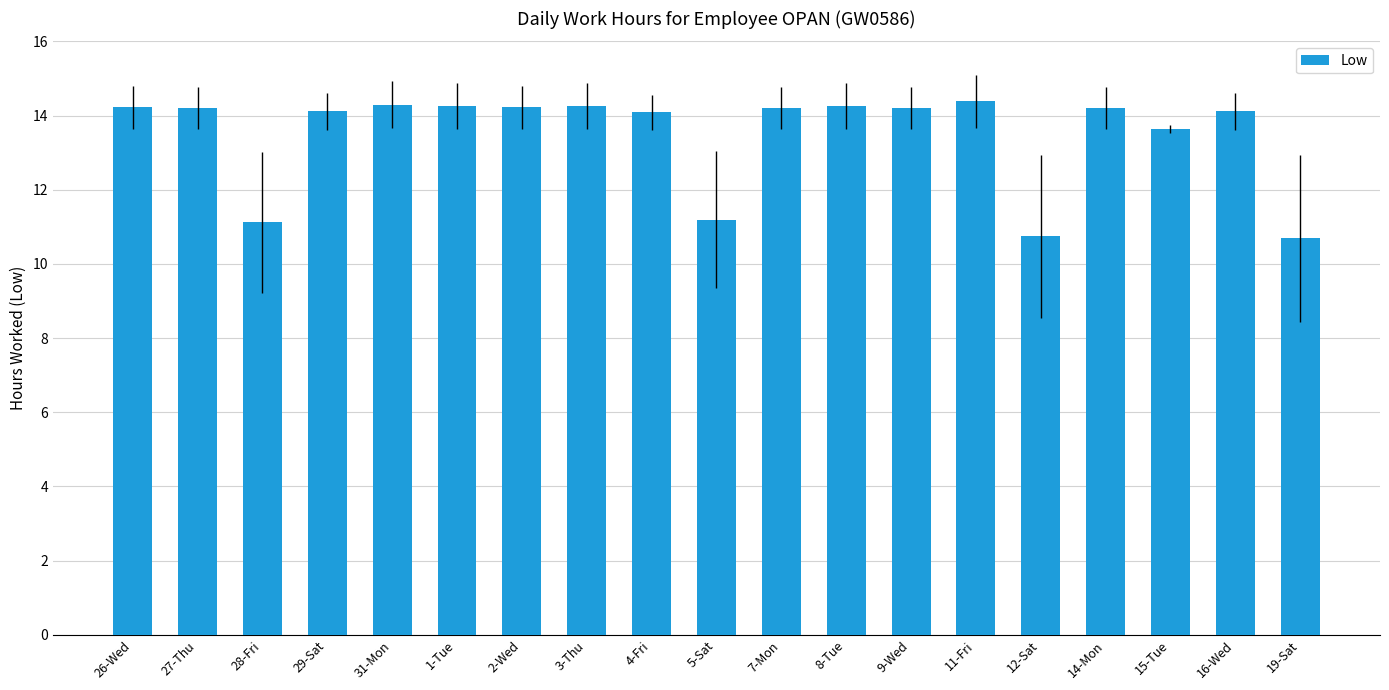

Which has a higher value, 15-Tue or 19-Sat?

15-Tue